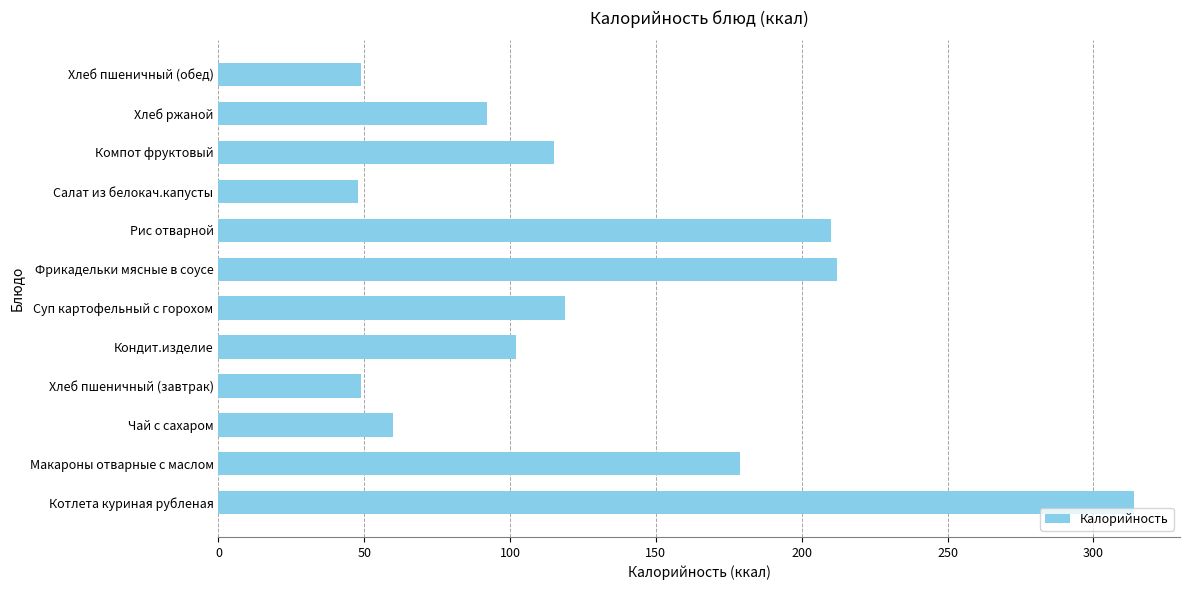

What is the maximum value shown in the chart?

314